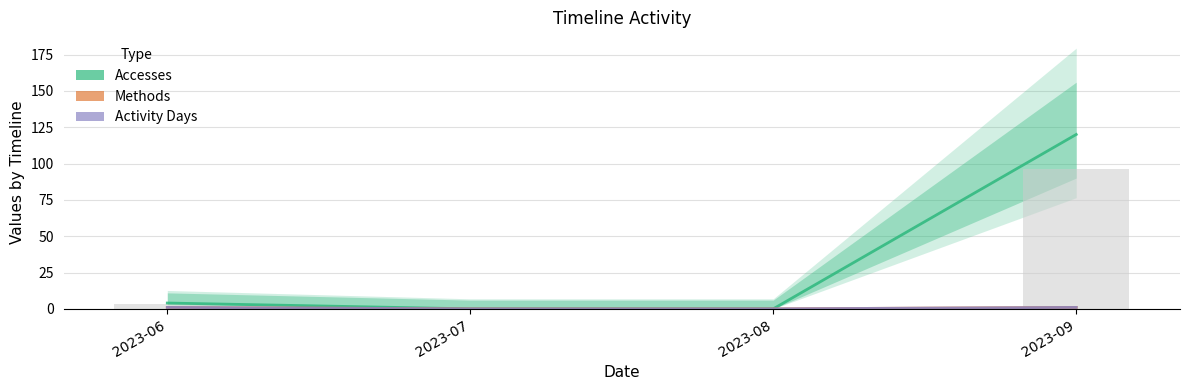

At which category is the sum across all series the highest?

2023-09